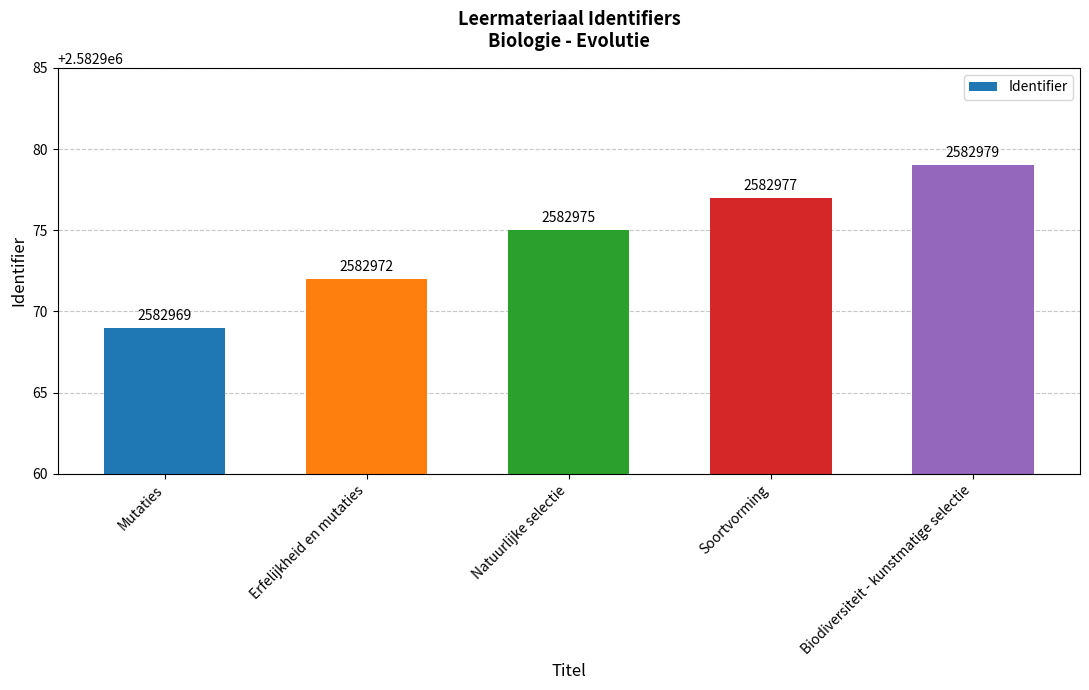

List the labels in order of value, largest first.

Biodiversiteit - kunstmatige selectie, Soortvorming, Natuurlijke selectie, Erfelijkheid en mutaties, Mutaties